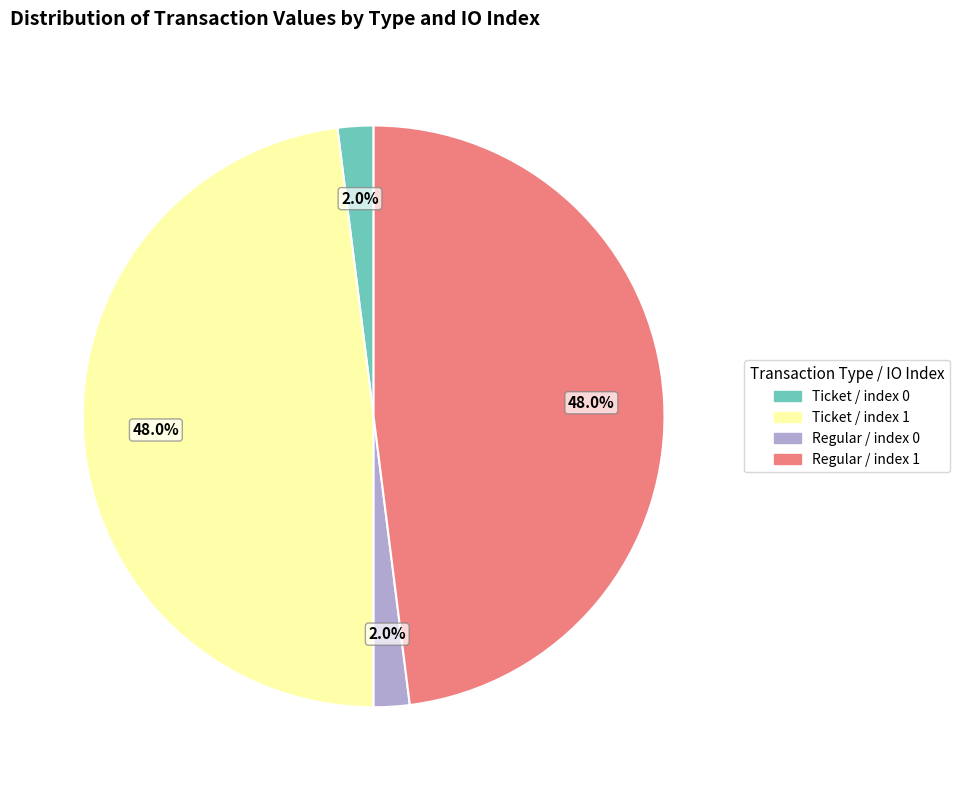

To the nearest percent, what is the difference between the largest and smallest slice percentages?

46%